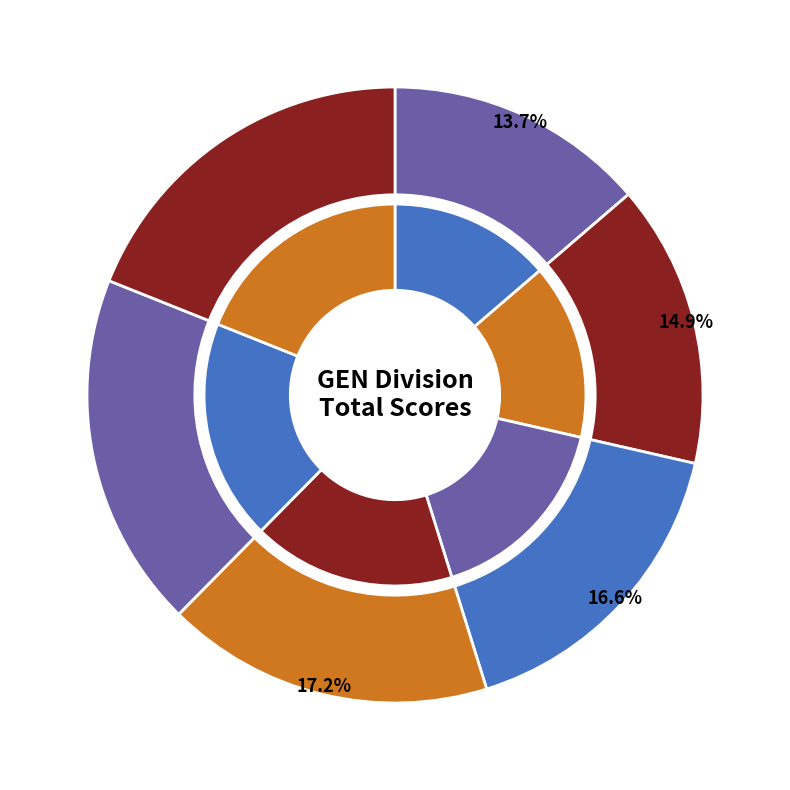

Combined, do Nick Torres and DJ Holmes account for over 50%?

No